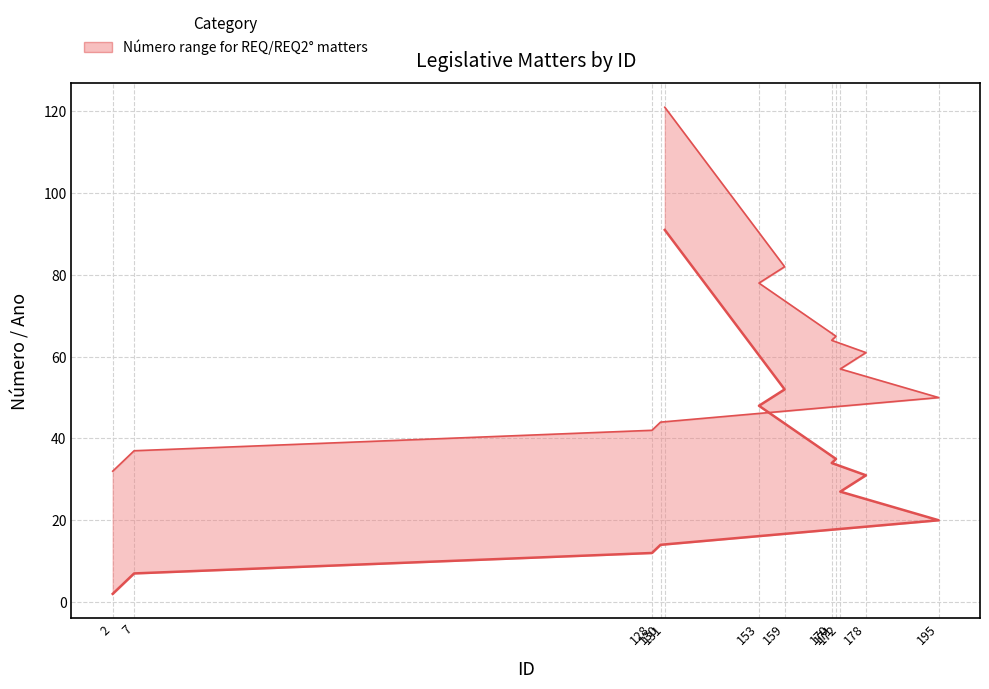

True or false: Número and Número upper cross at least once.

False